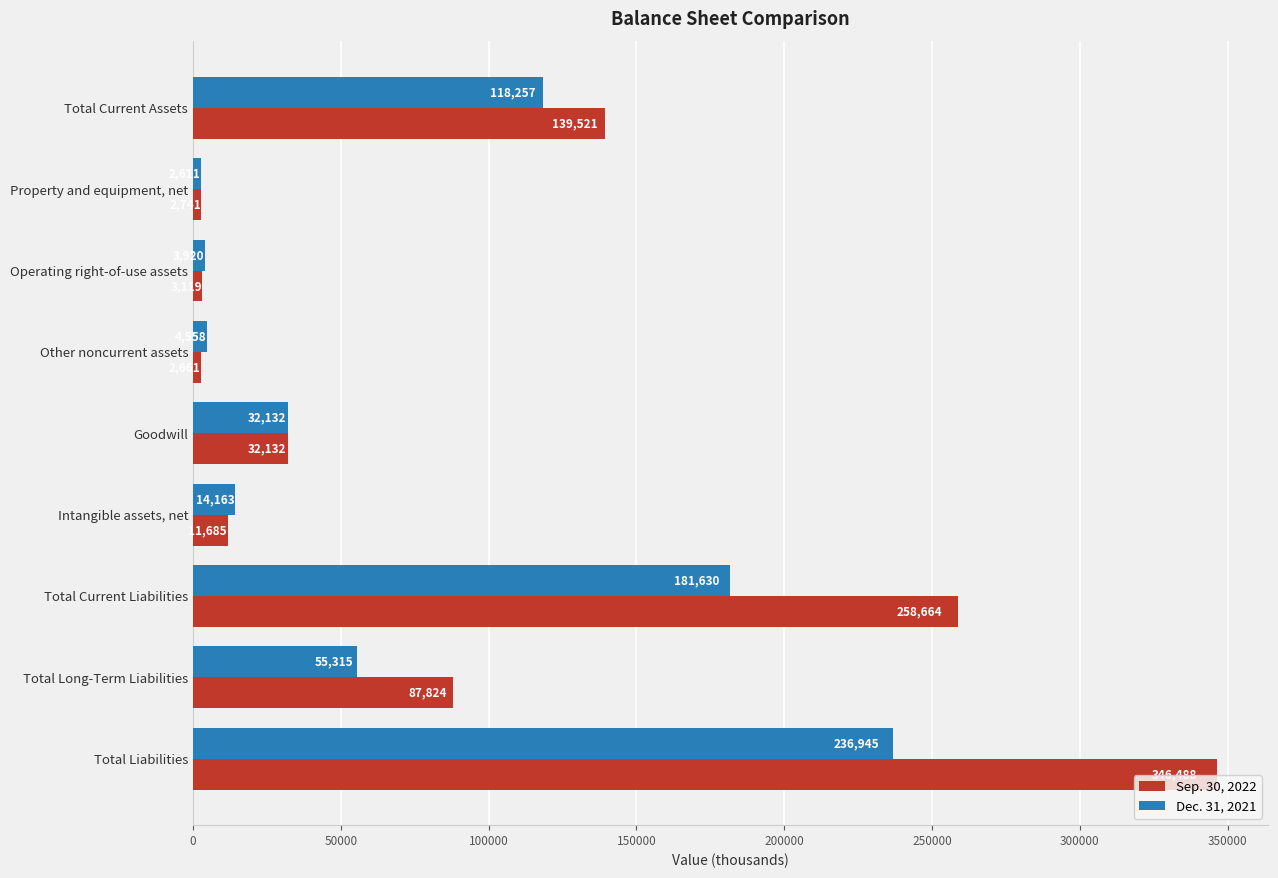

Which series has the largest range (max minus min)?

Sep. 30, 2022